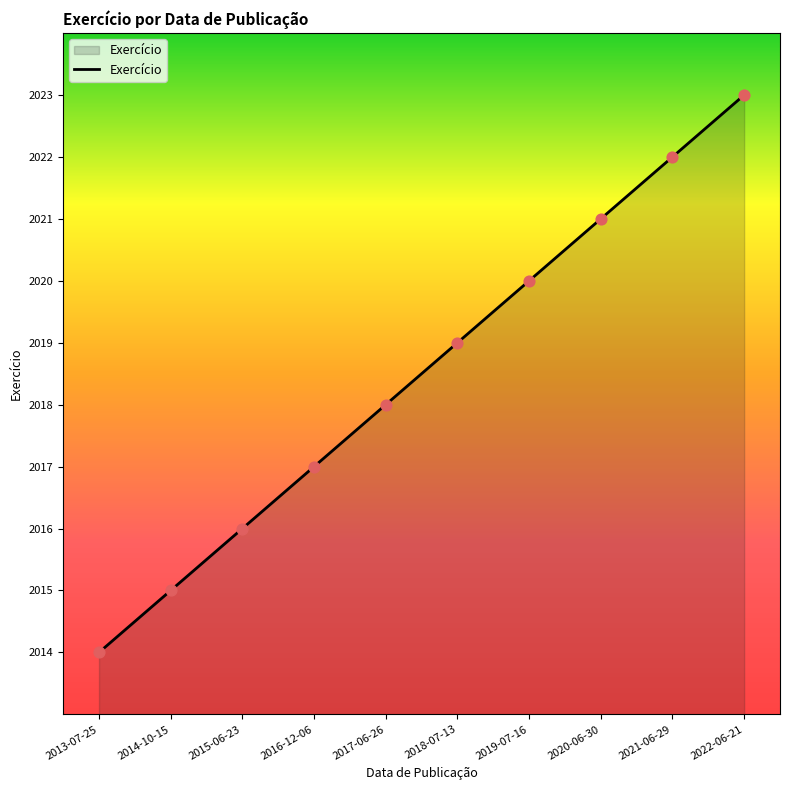

What is the change in value from 2018-07-13 to 2022-06-21?

+4